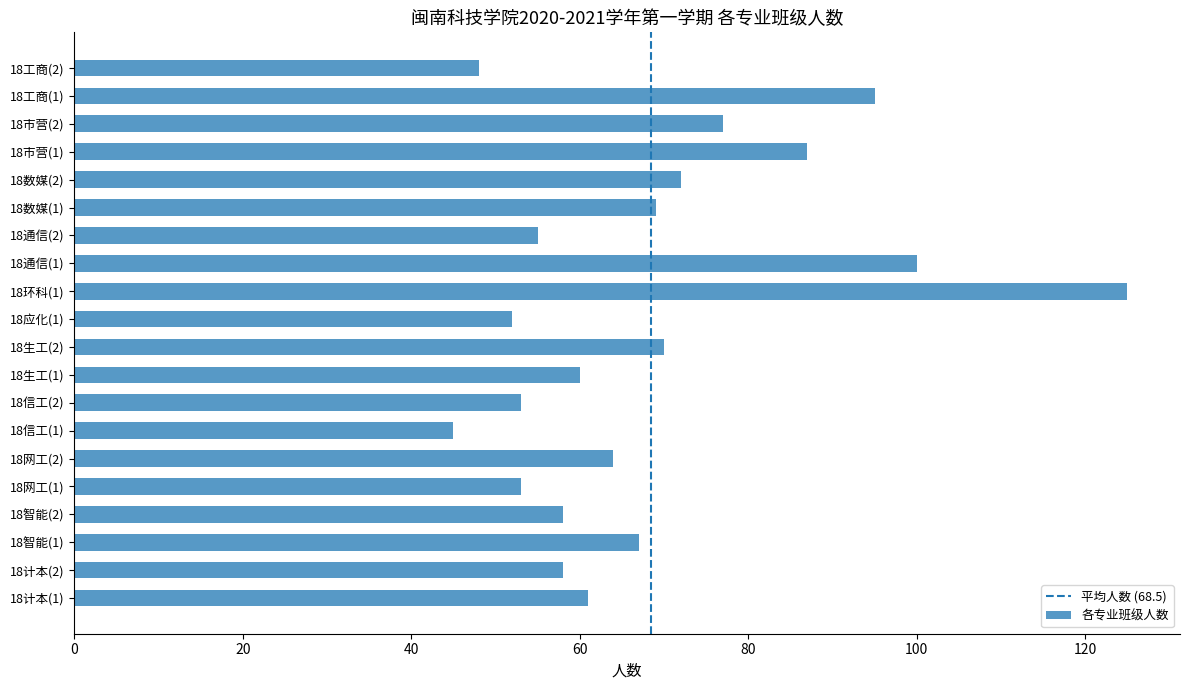

How many bars are there in total?

20